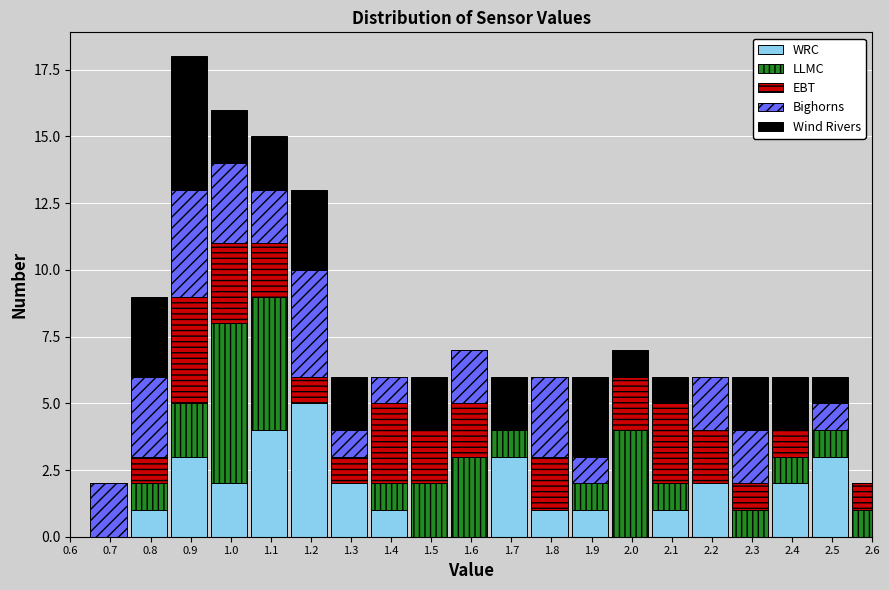

The WRC series shows -2 at 1.5. True or false?

False